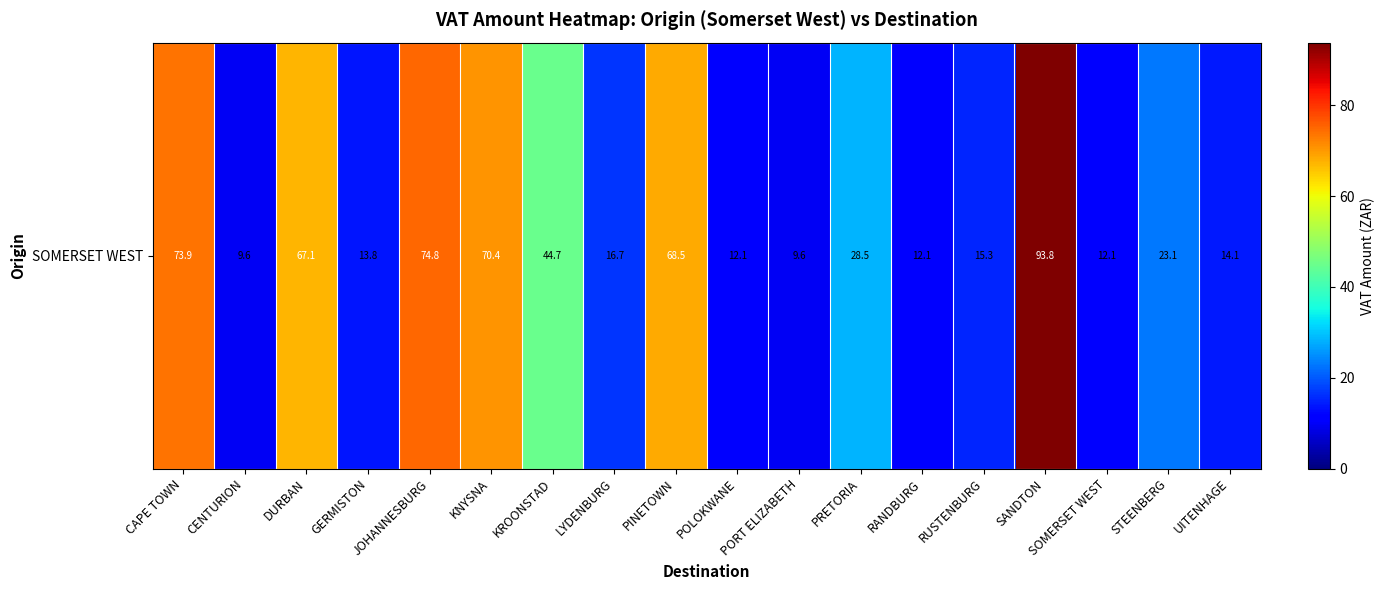

Which category has the lowest value across all series?

CENTURION